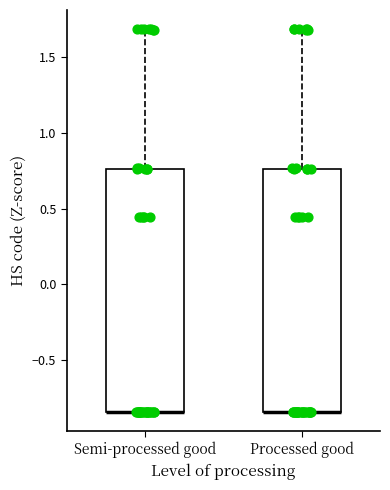

Reading left to right, read every box against the y-axis: the position of its median line, the range the box covers, and the ends of its whiskers. The values are not printed on the chart, so give them approximately, as read against the axis.

Semi-processed good: median -0.85 (drawn on the box's lower edge), box -0.85 to 0.75, whiskers -0.85 to 1.70
Processed good: median -0.85 (drawn on the box's lower edge), box -0.85 to 0.75, whiskers -0.85 to 1.70